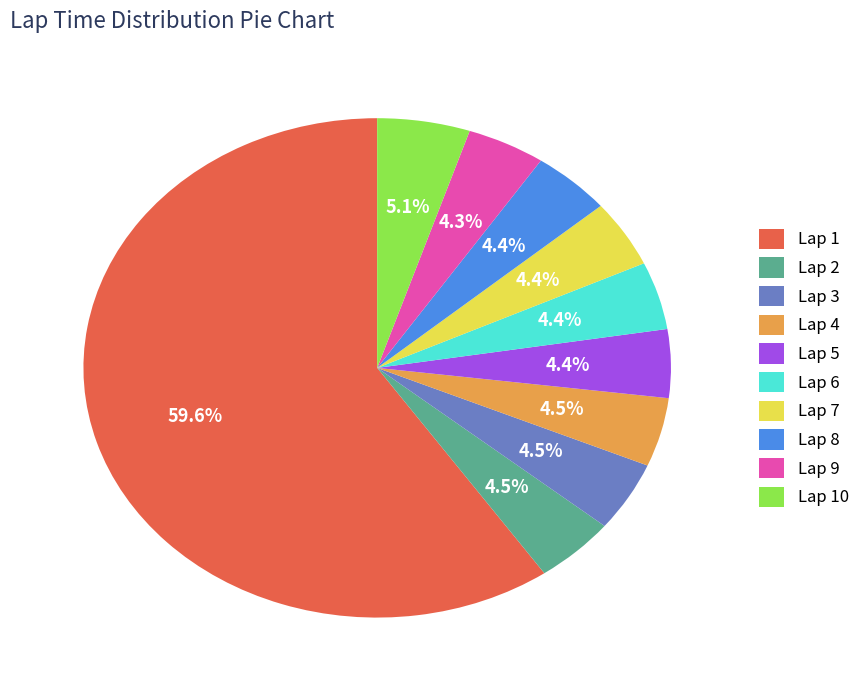

How many slices are in this pie chart?

10